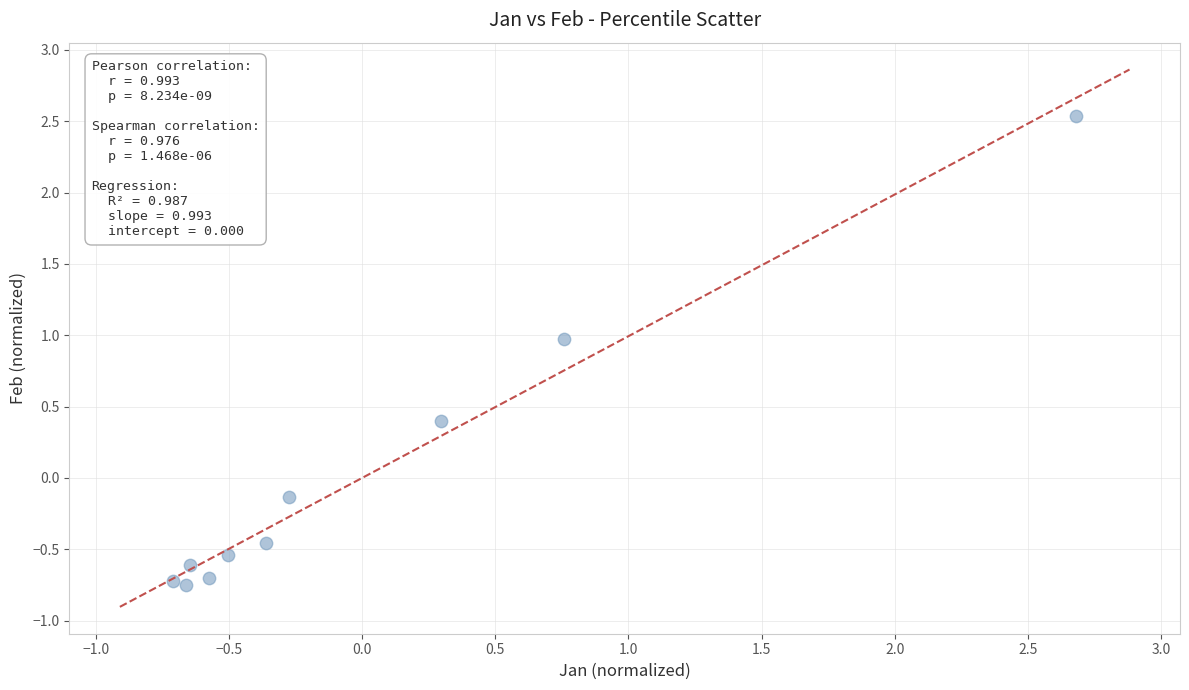

What is the range of X values (max minus min)?

3.4